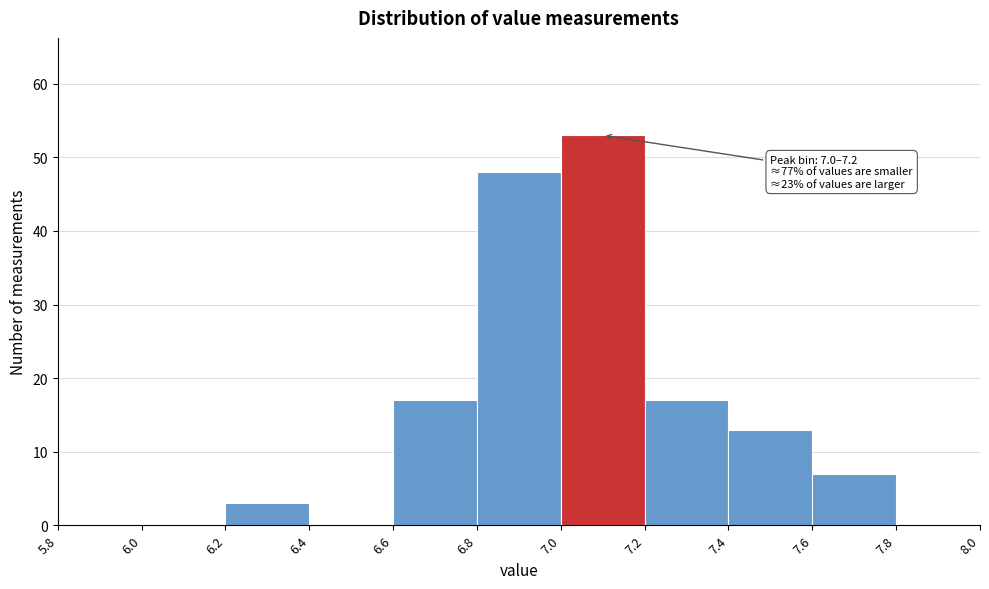

Which range on the x-axis has the tallest bar?

7.0 to 7.2